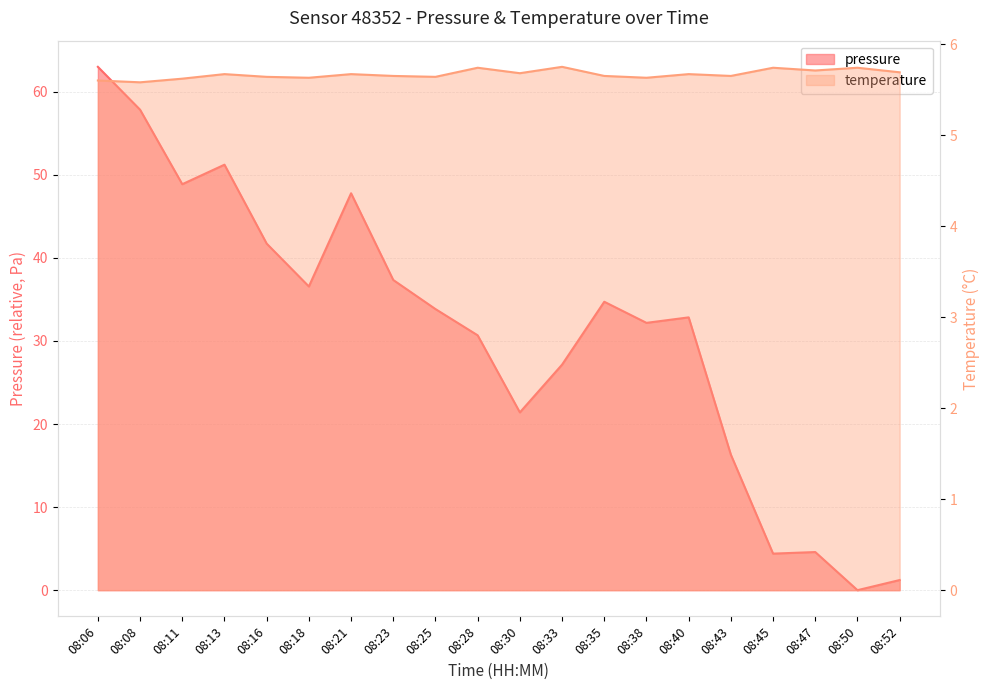

What is the difference between the highest and lowest values at 08:50?

5.7